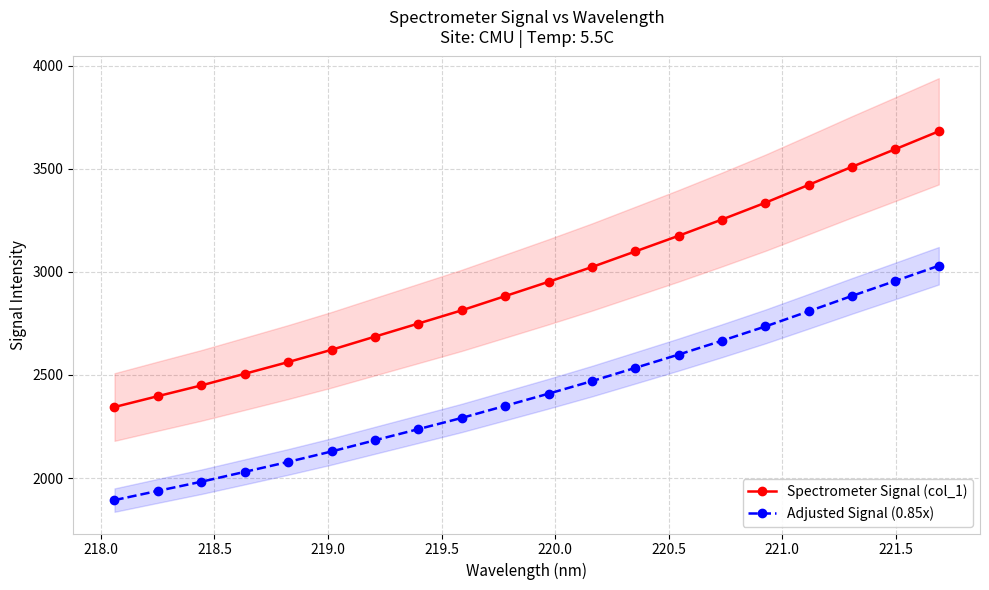

What is the value of the Adjusted Signal (0.85x) point at the 3rd from the left?

1981.9